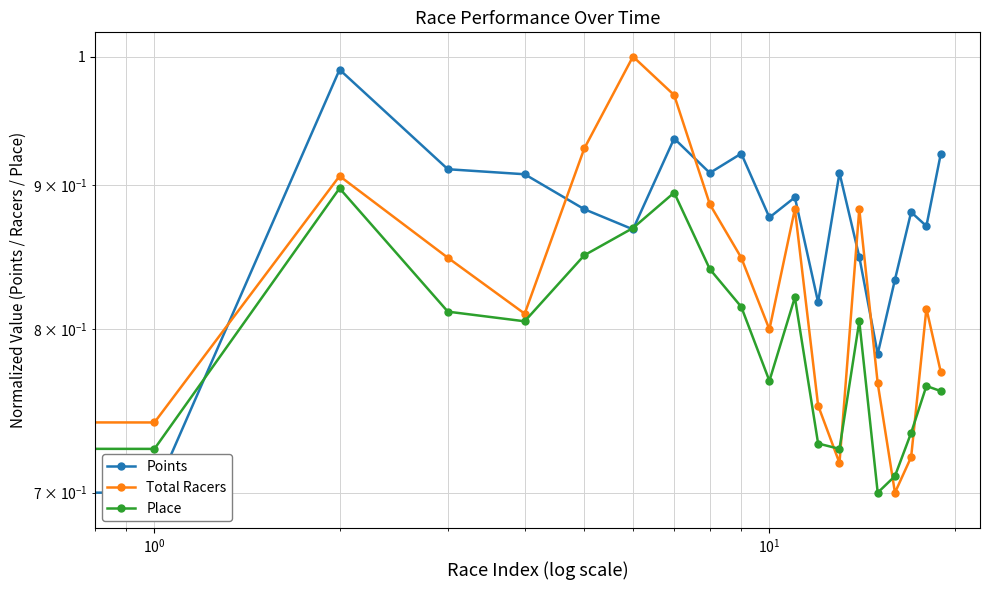

Reading left to right, extract all data points from this chart.

Points: 1.0	0.7	1.0	0.9	0.9	0.9	0.9	0.9	0.9	0.9	0.9	0.9	0.8	0.9	0.8	0.8	0.8	0.9	0.9	0.9
Total Racers: 1.0	0.7	0.9	0.8	0.8	0.9	1.0	1.0	0.9	0.8	0.8	0.9	0.8	0.7	0.9	0.8	0.7	0.7	0.8	0.8
Place: 1.0	0.7	0.9	0.8	0.8	0.8	0.9	0.9	0.8	0.8	0.8	0.8	0.7	0.7	0.8	0.7	0.7	0.7	0.8	0.8